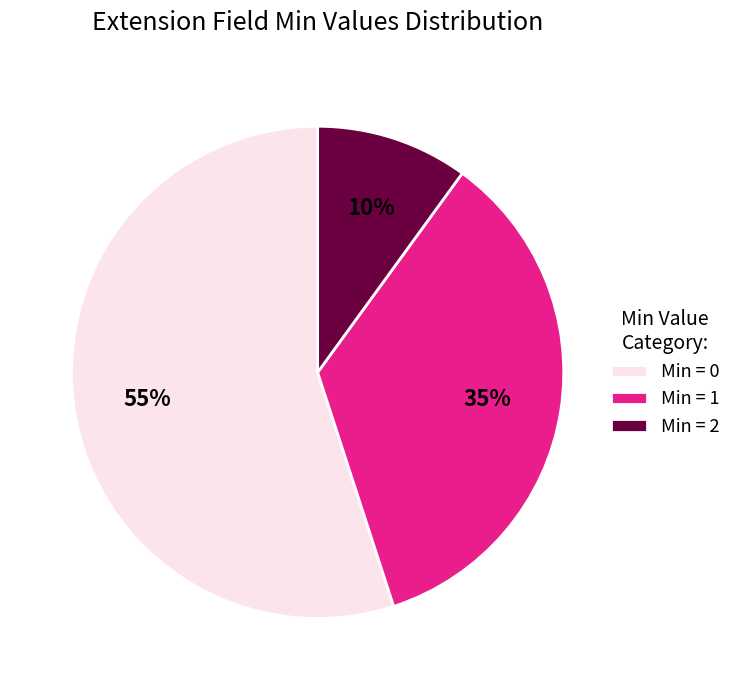

To the nearest percent, what percentage of the pie is Min = 2?

10%